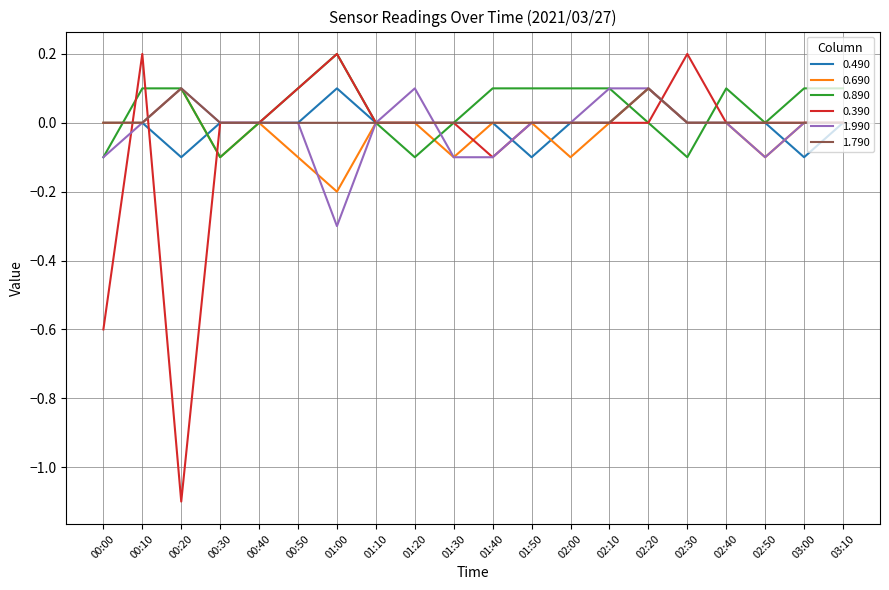

The 0.390 series shows -0.6 at 00:40. True or false?

False